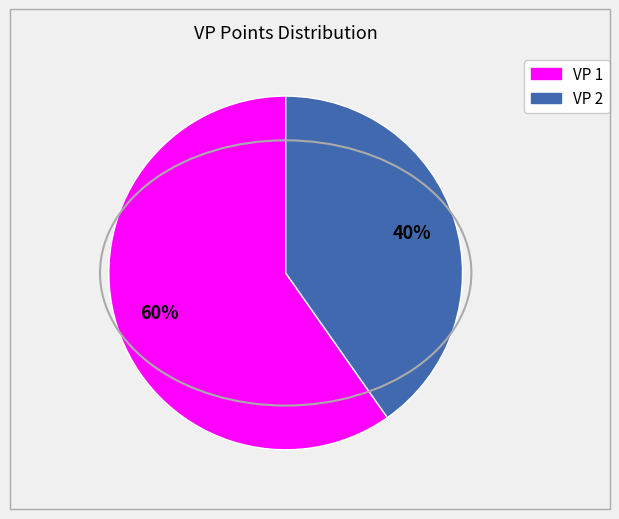

Combined, do VP 2 and VP 1 account for over 50%?

Yes